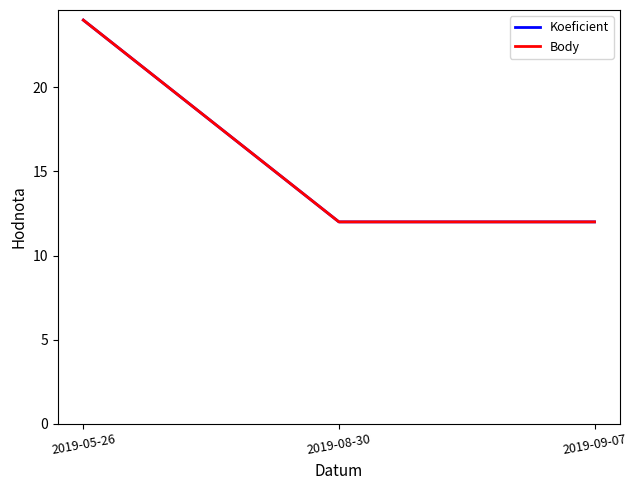

Does the chart have visible grid lines?

No